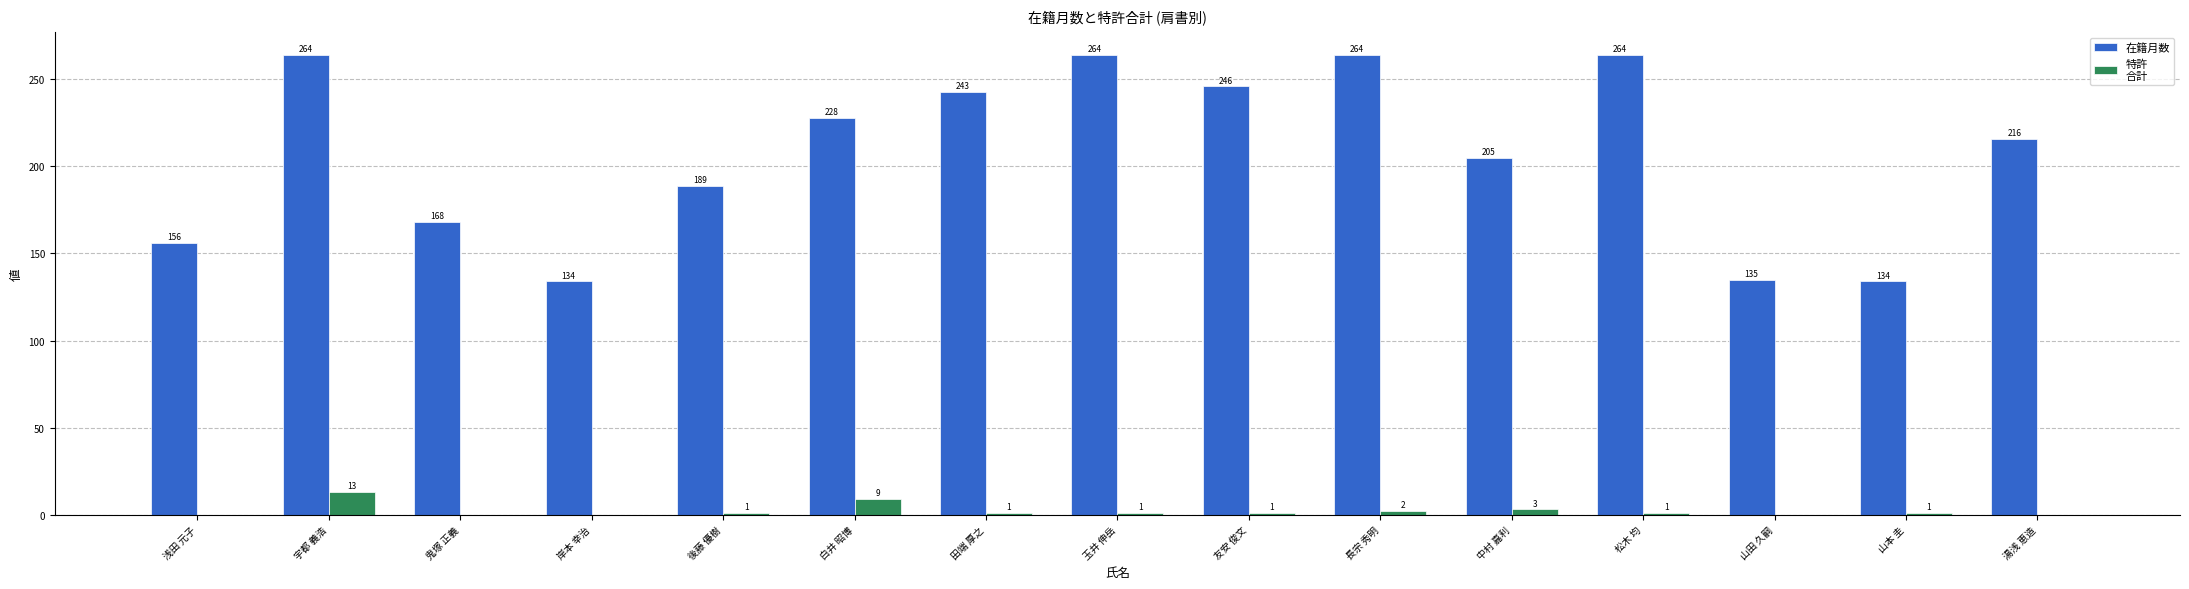

What is the greatest value displayed?

264